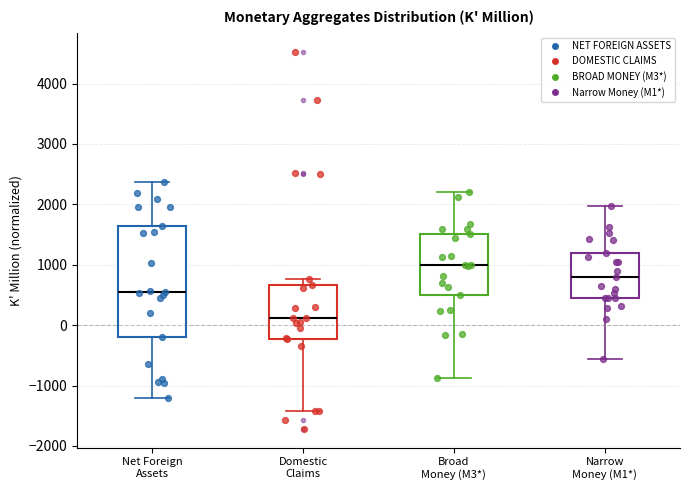

Reading left to right, read every box against the y-axis: the position of its median line, the range the box covers, and the ends of its whiskers. The values are not printed on the chart, so give them approximately, as read against the axis.

Net Foreign Assets: median 500, box -200 to 1600, whiskers -1200 to 2400
Domestic Claims: median 100, box -200 to 700, whiskers -1400 to 800
Broad Money (M3*): median 1000, box 500 to 1500, whiskers -900 to 2200
Narrow Money (M1*): median 800, box 400 to 1200, whiskers -600 to 2000